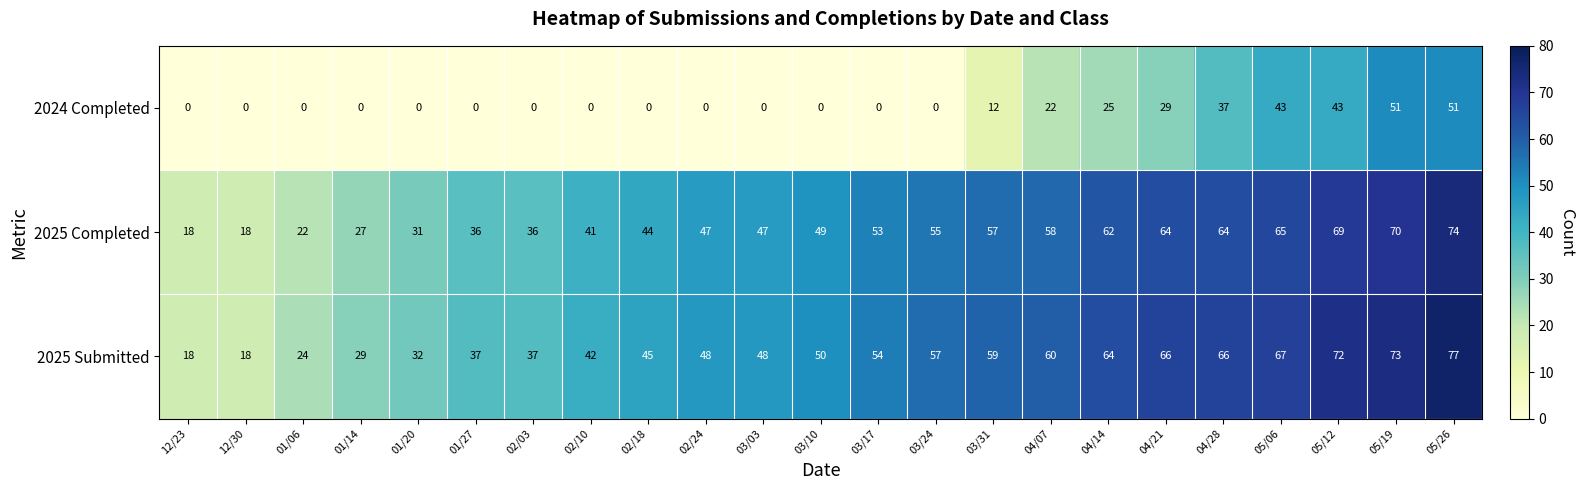

Is it true that 2025 Completed equals 36 at 01/27?

True